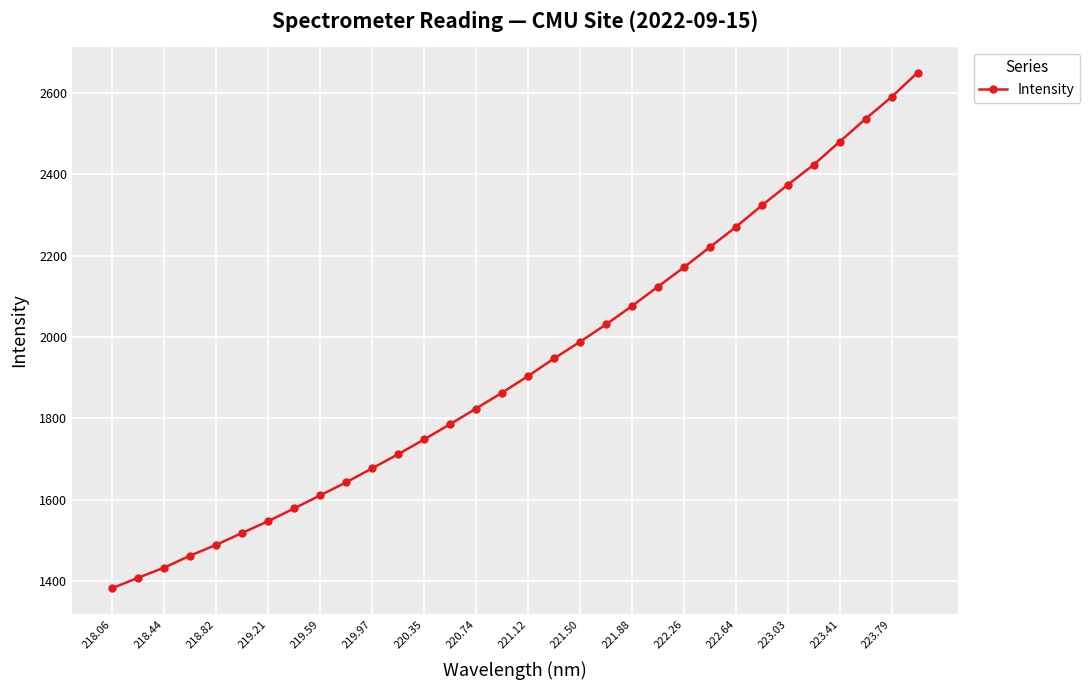

What is the value of the 26th point from the left?

2323.0